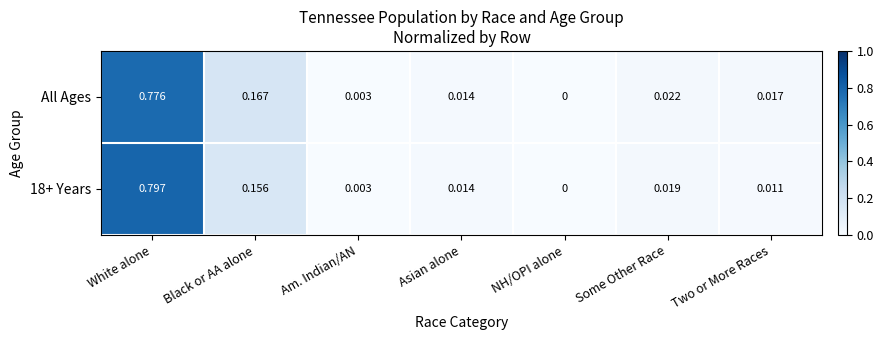

Which category has the lowest value across all series?

NH/OPI alone